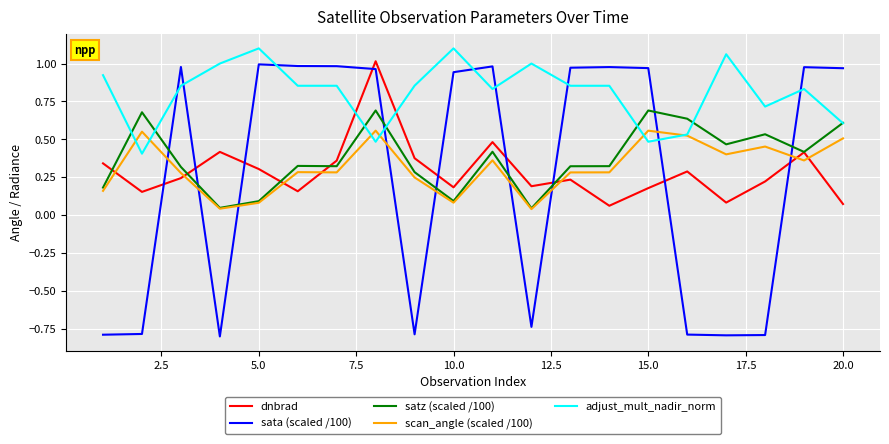

True or false: dnbrad and scan_angle (scaled /100) intersect in this chart.

True